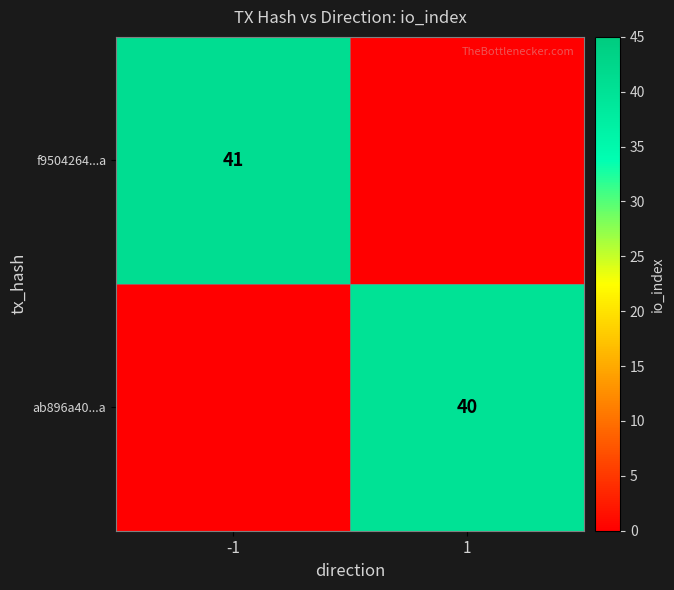

The f9504264...a series shows 41 at -1. True or false?

True